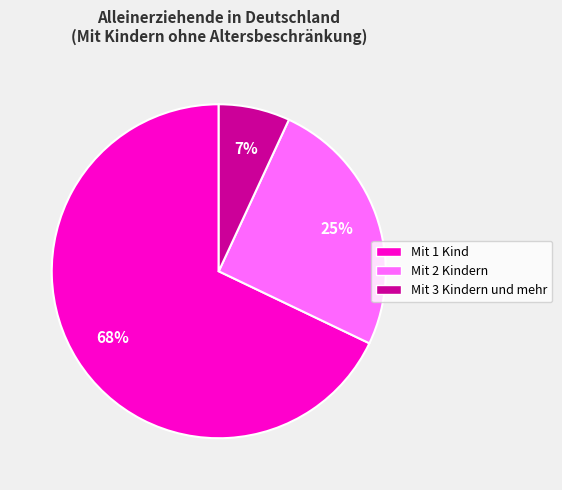

To the nearest percent, what is the combined percentage of Mit 1 Kind and Mit 2 Kindern?

93%